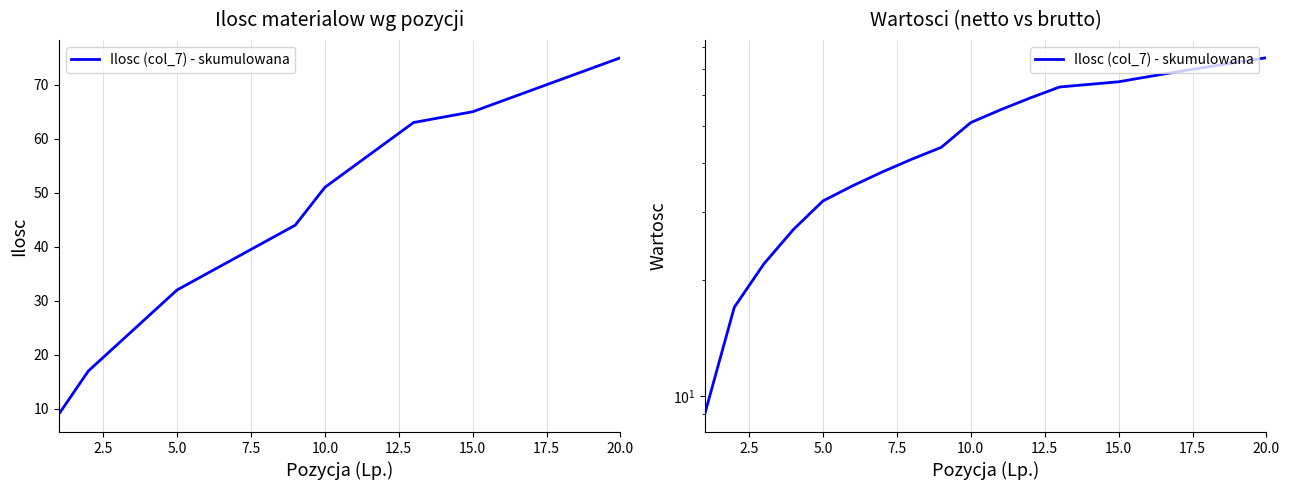

What position from the left is 15.0?

15